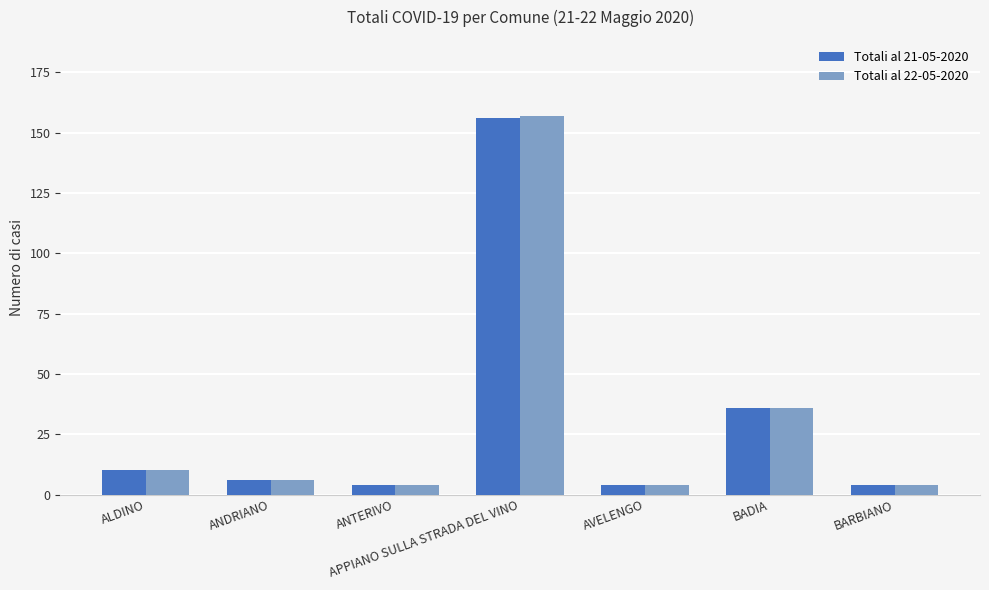

How many distinct data groups are displayed?

2